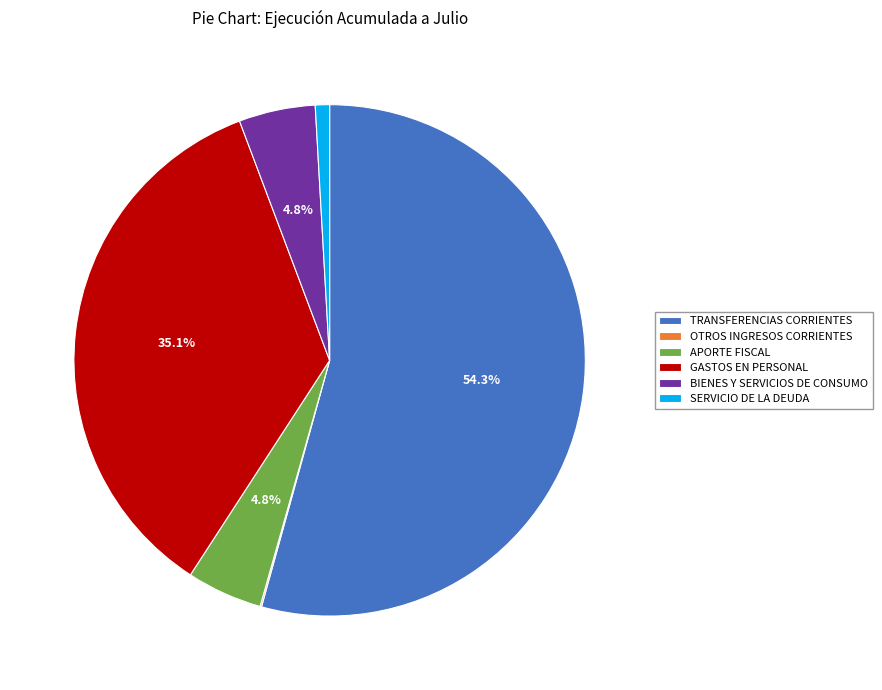

What percentage is the TRANSFERENCIAS CORRIENTES slice, to the nearest percent?

54%